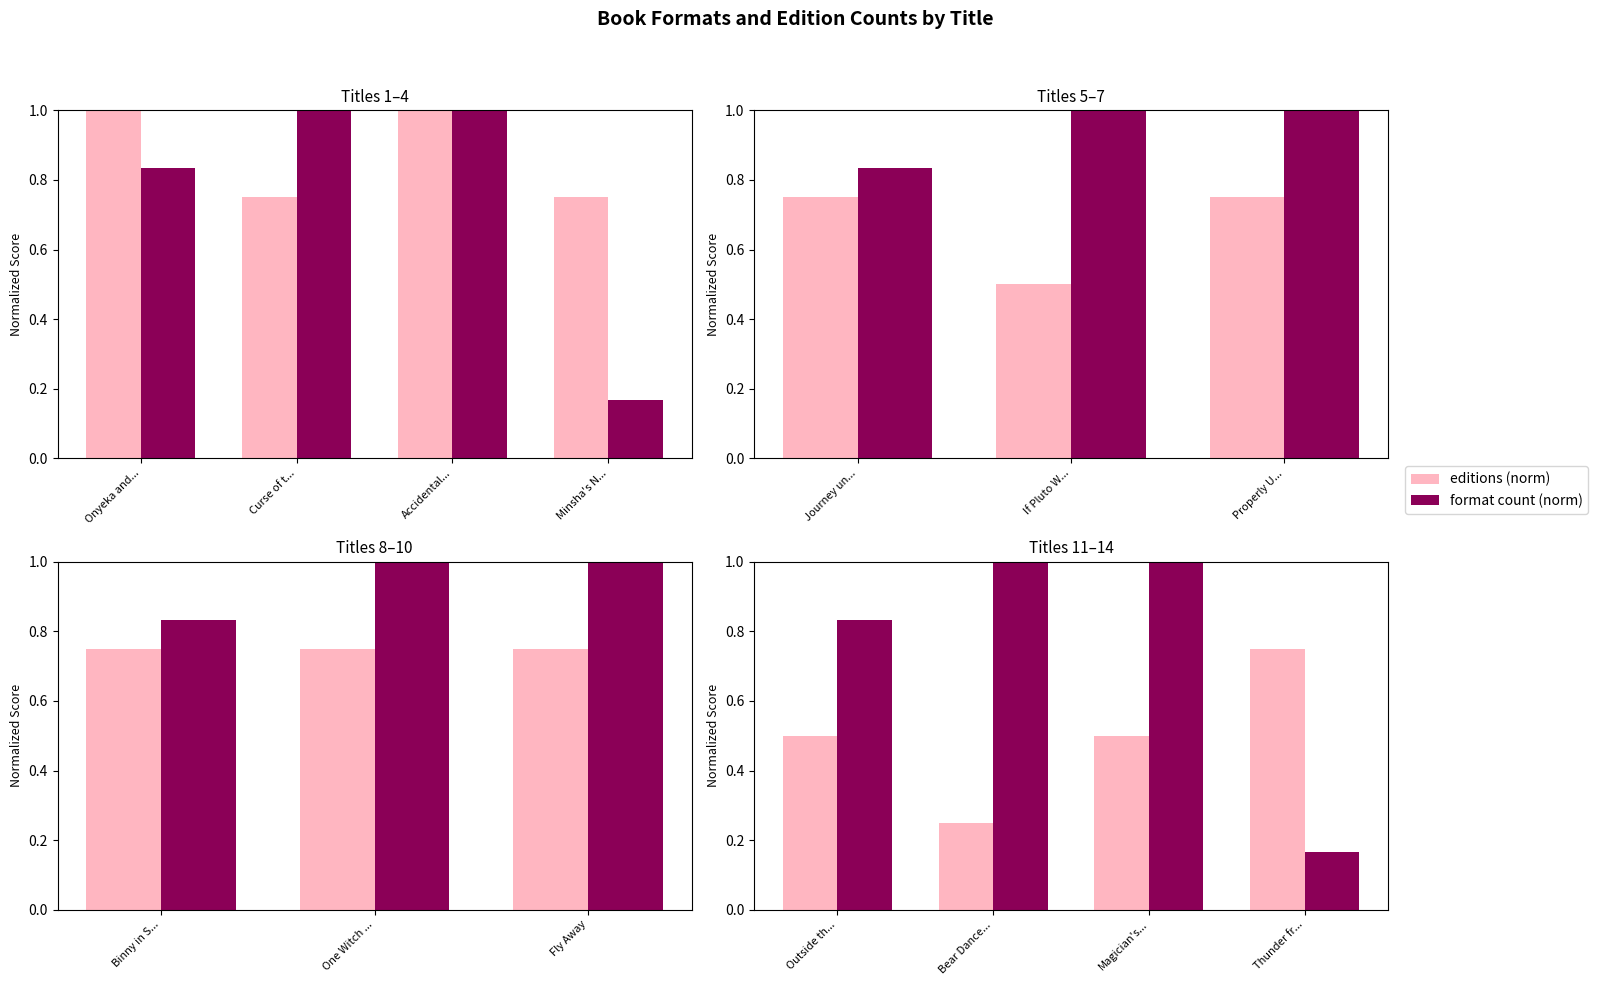

Which series has the widest spread of values?

format count (norm)